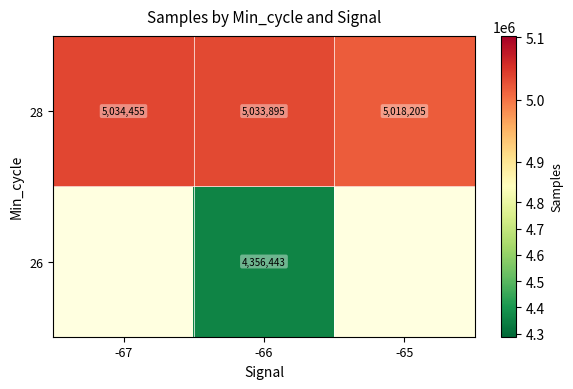

What is the difference between the maximum and minimum values in the 28 series?

16250